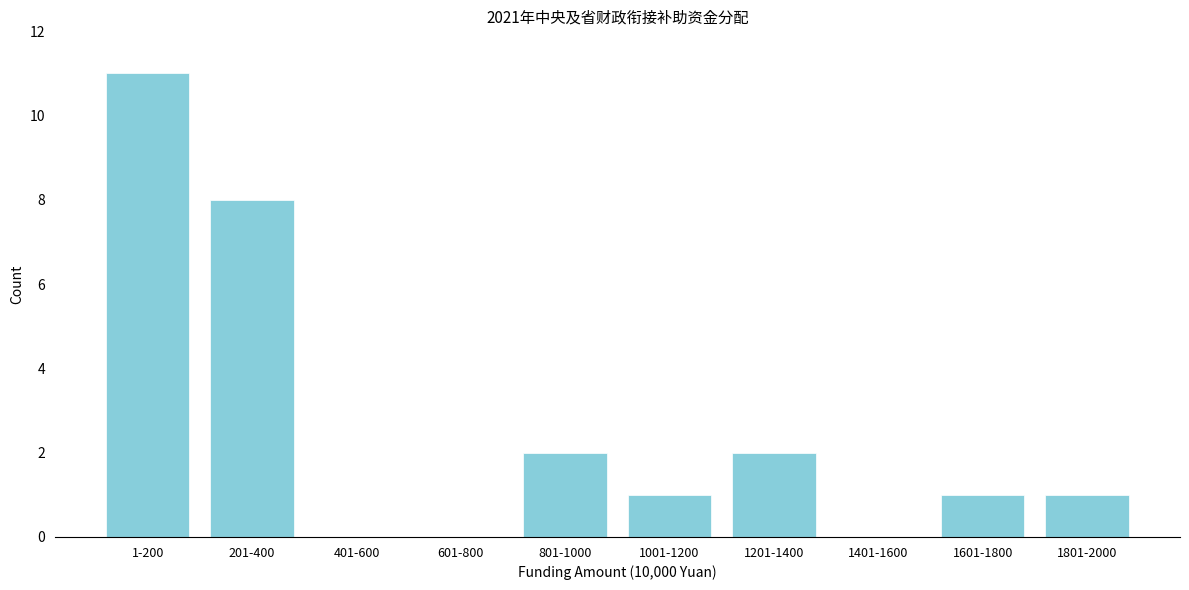

Reading left to right, extract all data points from this chart.

1-200=11	201-400=8	401-600=0	601-800=0	801-1000=2	1001-1200=1	1201-1400=2	1401-1600=0	1601-1800=1	1801-2000=1